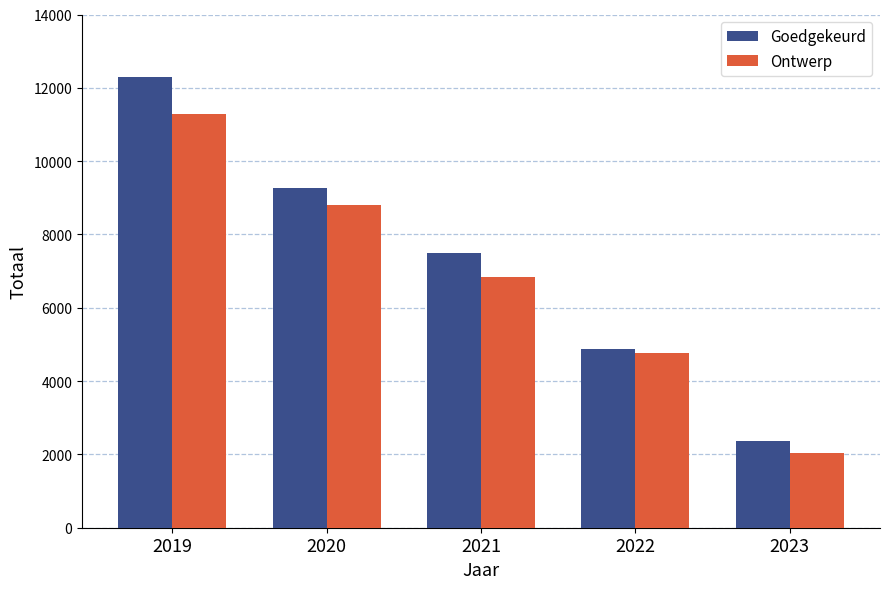

What is the difference between the maximum and minimum values in the Goedgekeurd series?

9930